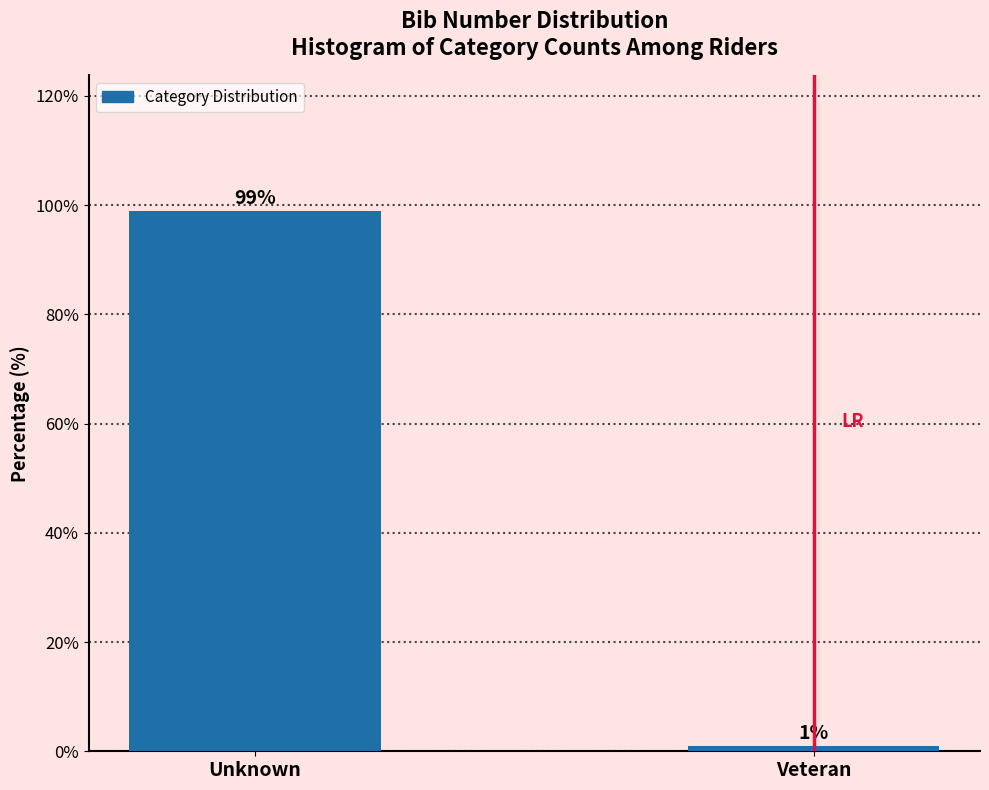

Reading right to left, list all the values displayed in this chart.

Veteran=1.0	Unknown=99.0